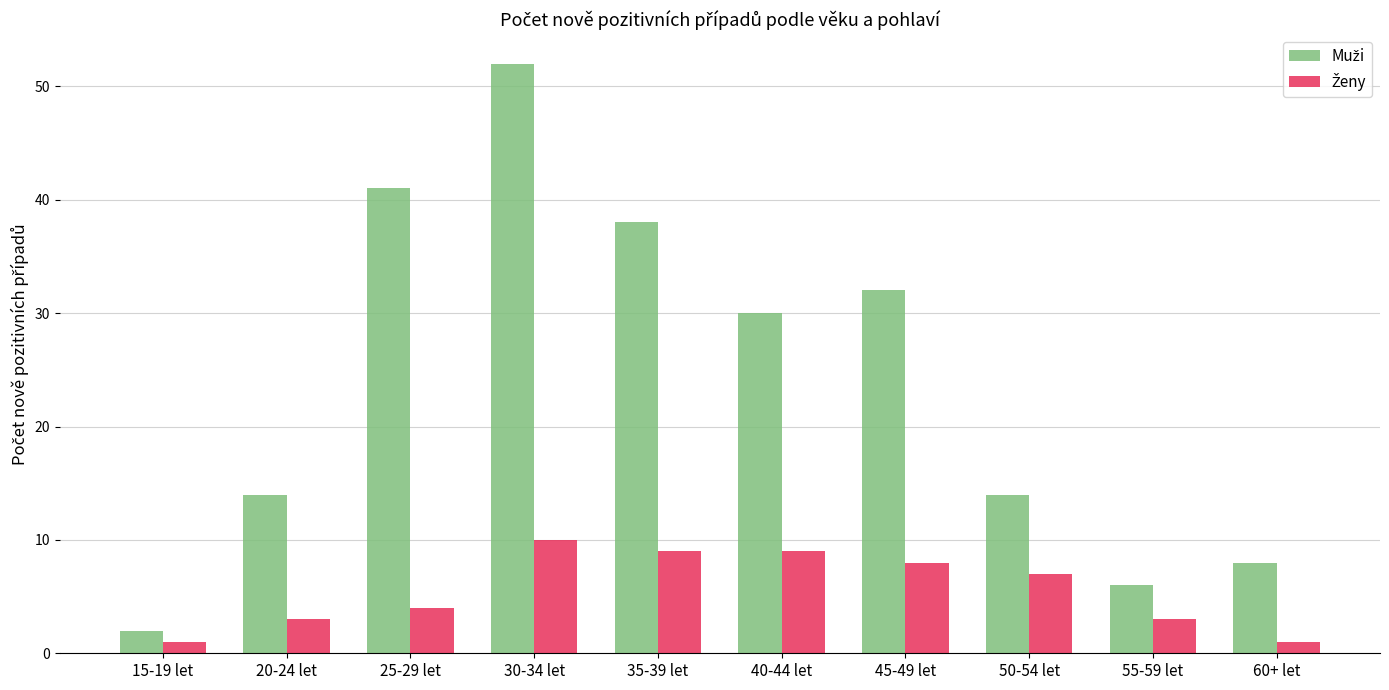

Which label corresponds to the largest value in the chart?

30-34 let